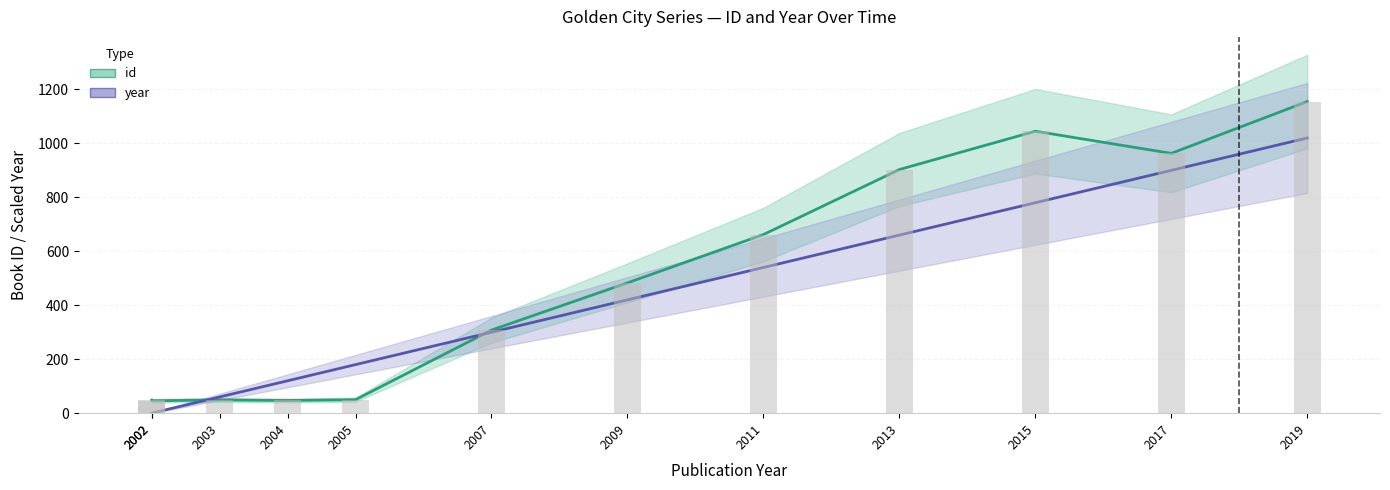

Reading left to right, what are all the values shown in this chart?

id: 48	46	49	47	50	308	483	662	903	1045	963	1155
year: 0	0	60	120	180	300	420	540	660	780	900	1020